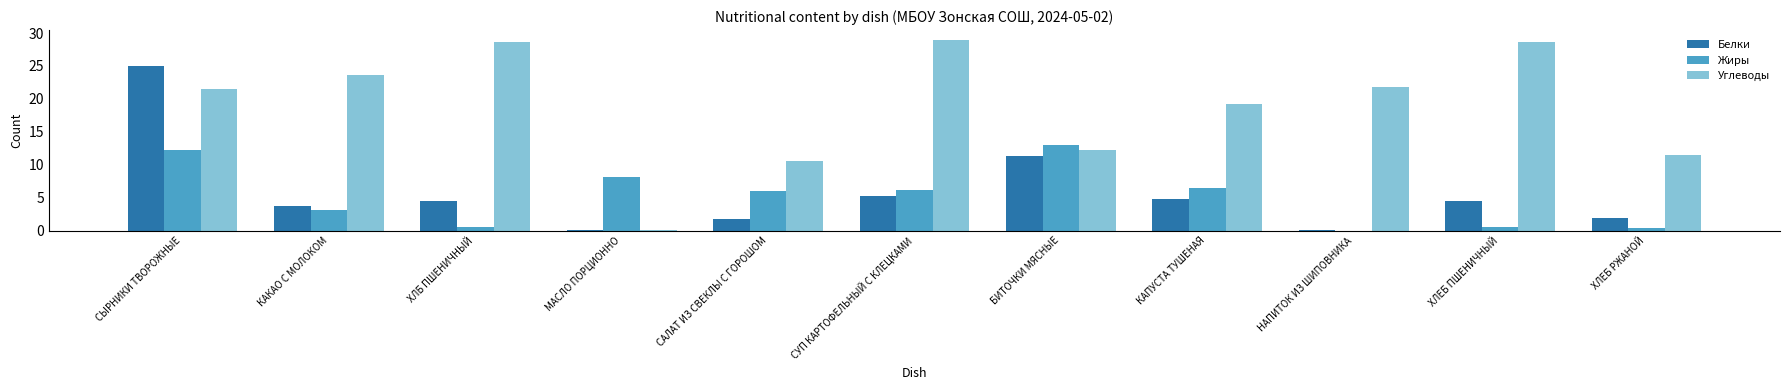

Which category has the highest value in the Жиры series?

БИТОЧКИ МЯСНЫЕ